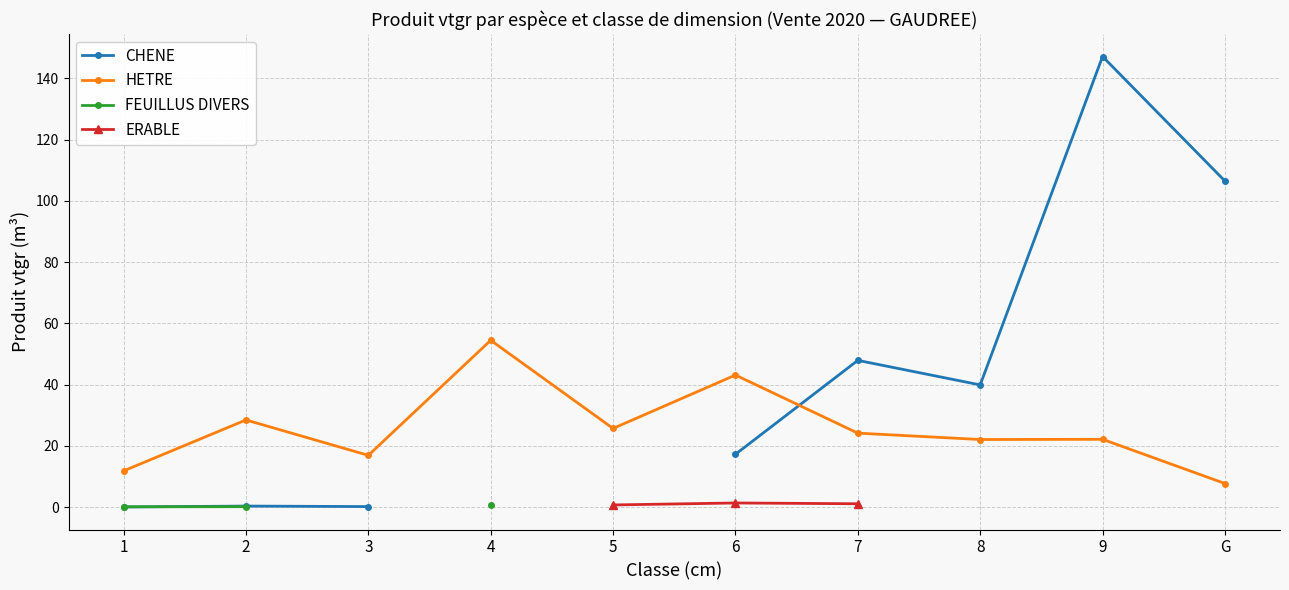

Between 2 and 8, which series saw the biggest shift?

CHENE